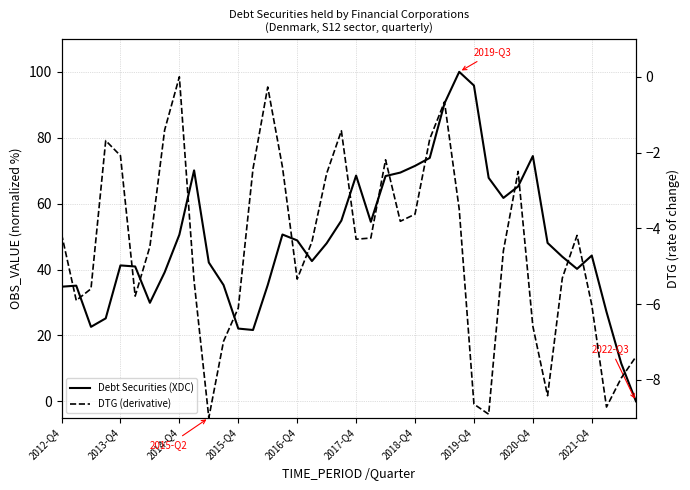

What is the difference between the highest and lowest values at 2019-Q4?

104.5